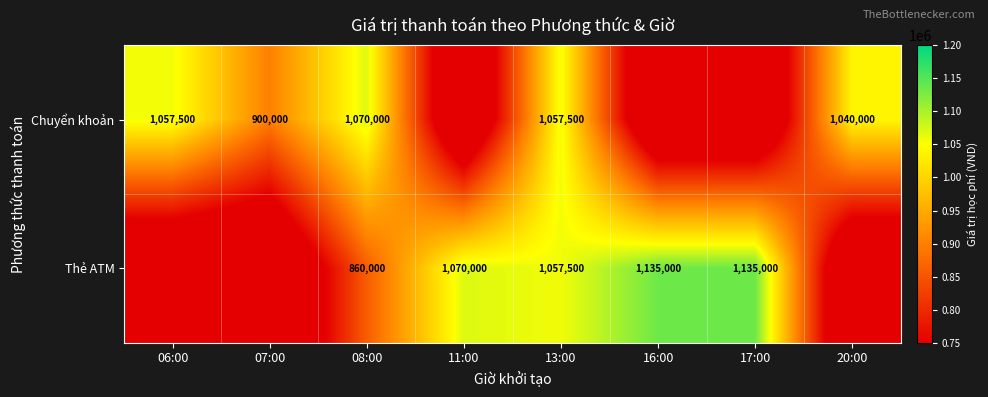

What is the greatest value displayed?

1135000